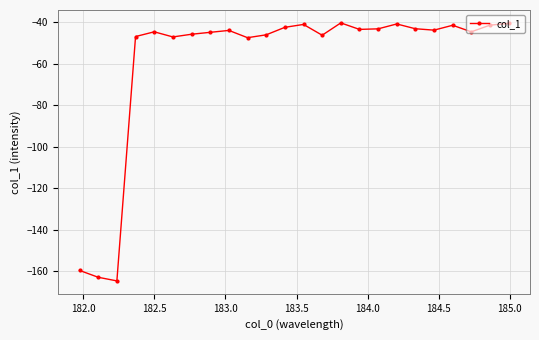

What is the minimum value shown in the chart?

-164.7